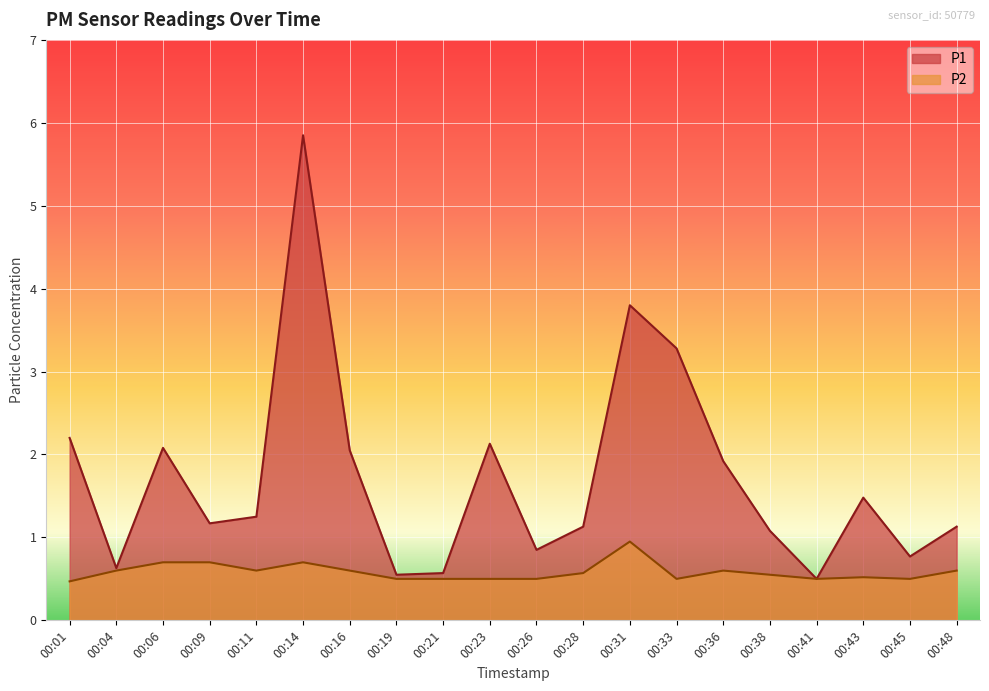

What is the value of the P1 point at the 6th from the left?

5.8